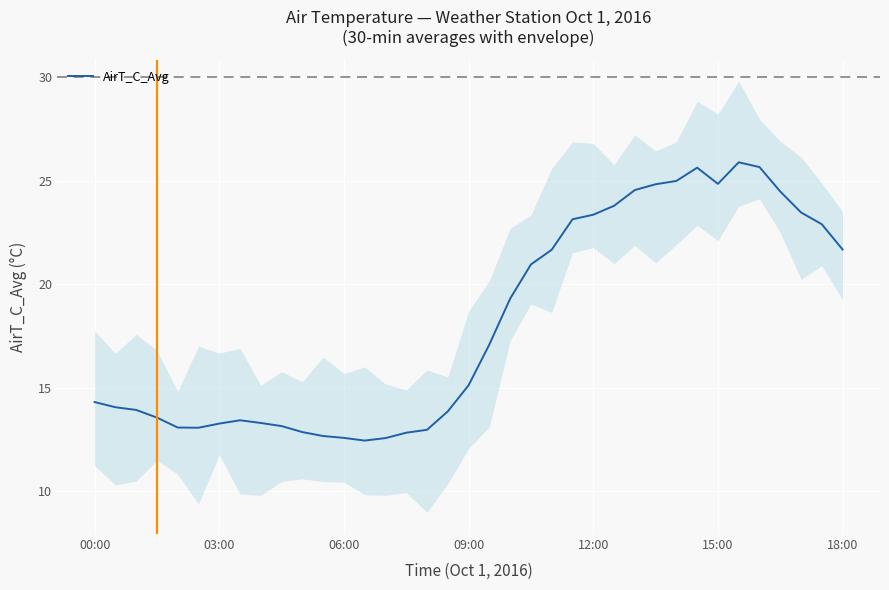

What is the highest value of the AirT_C_Avg series?

25.9